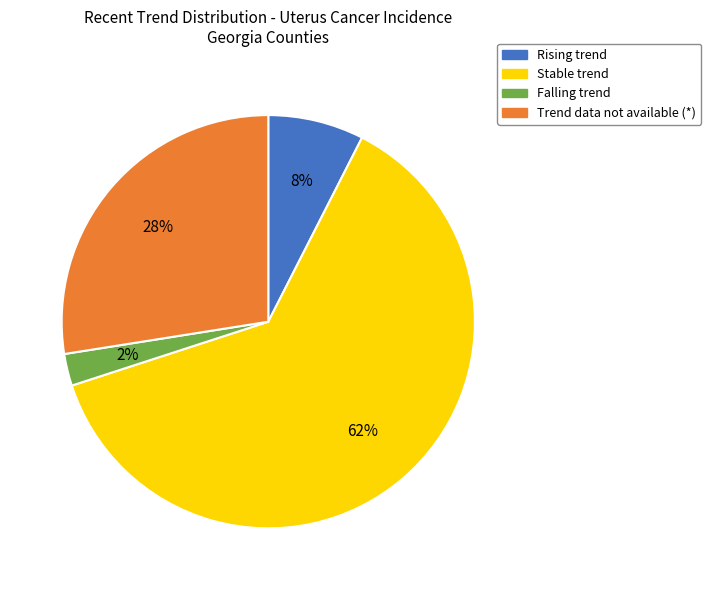

Is there any slice that represents more than half of the pie?

Yes